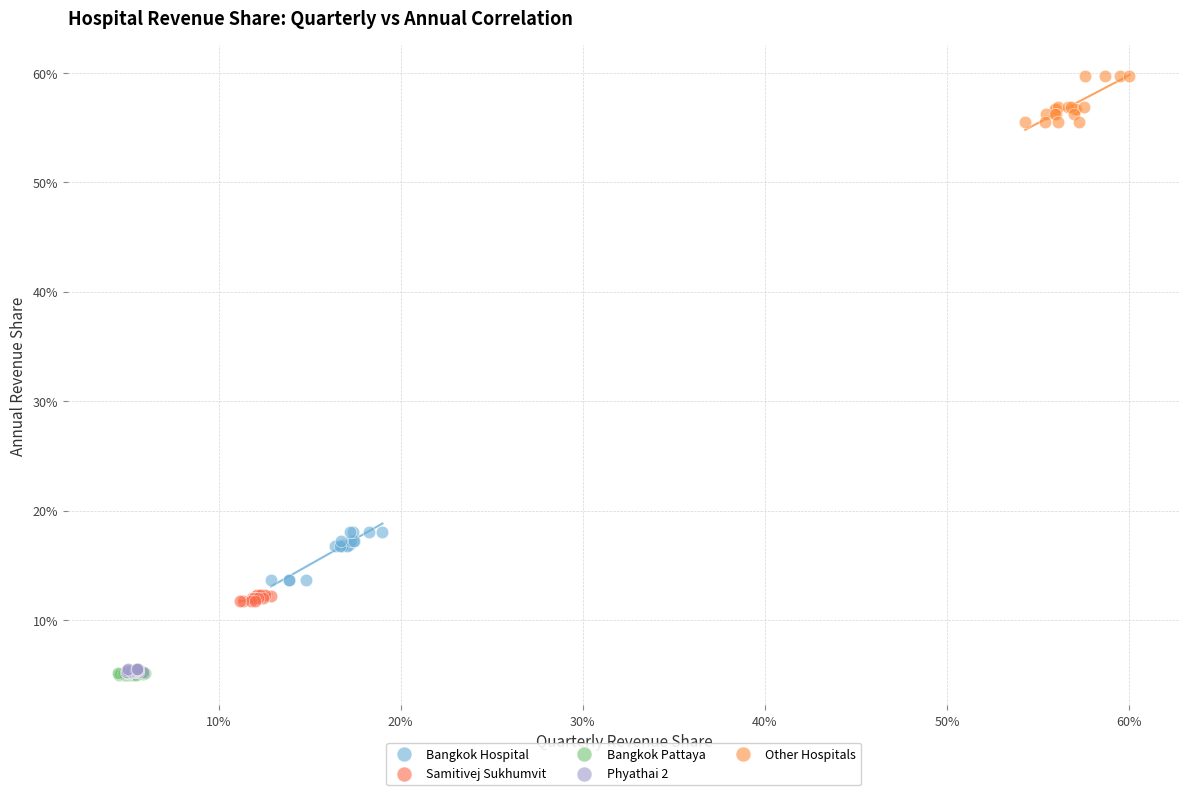

What are all the series names shown in the legend?

Bangkok Hospital, Samitivej Sukhumvit, Bangkok Pattaya, Phyathai 2, Other Hospitals